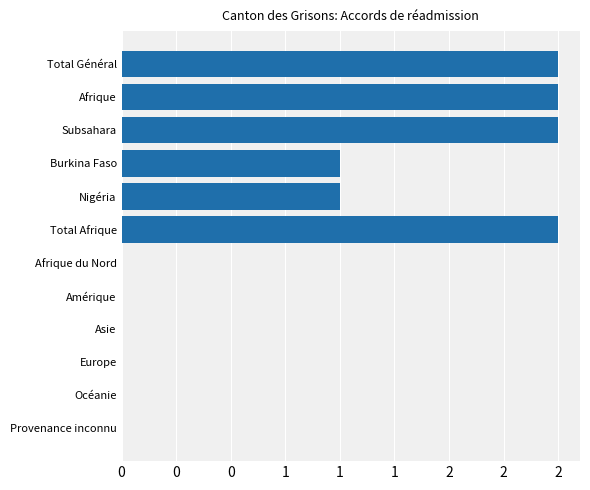

Are the bars horizontal?

Yes